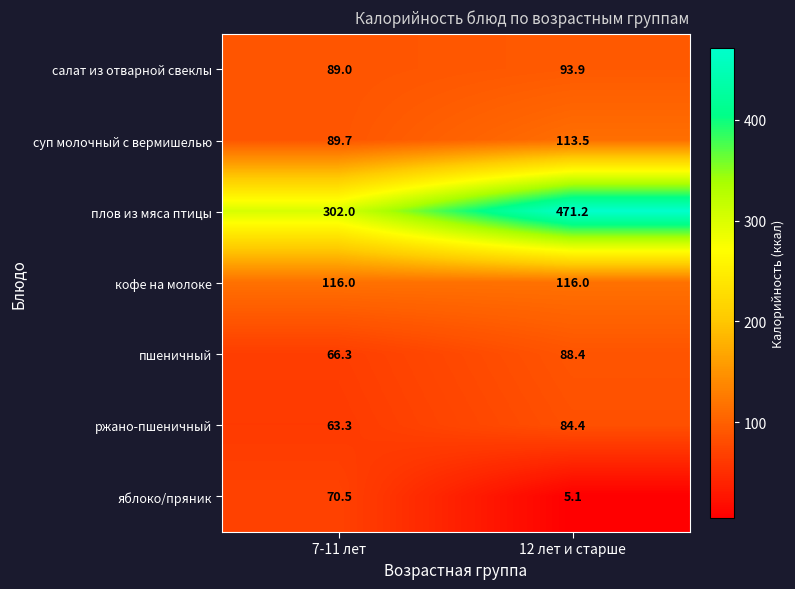

Is it true that плов из мяса птицы equals 208.1 at 7-11 лет?

False